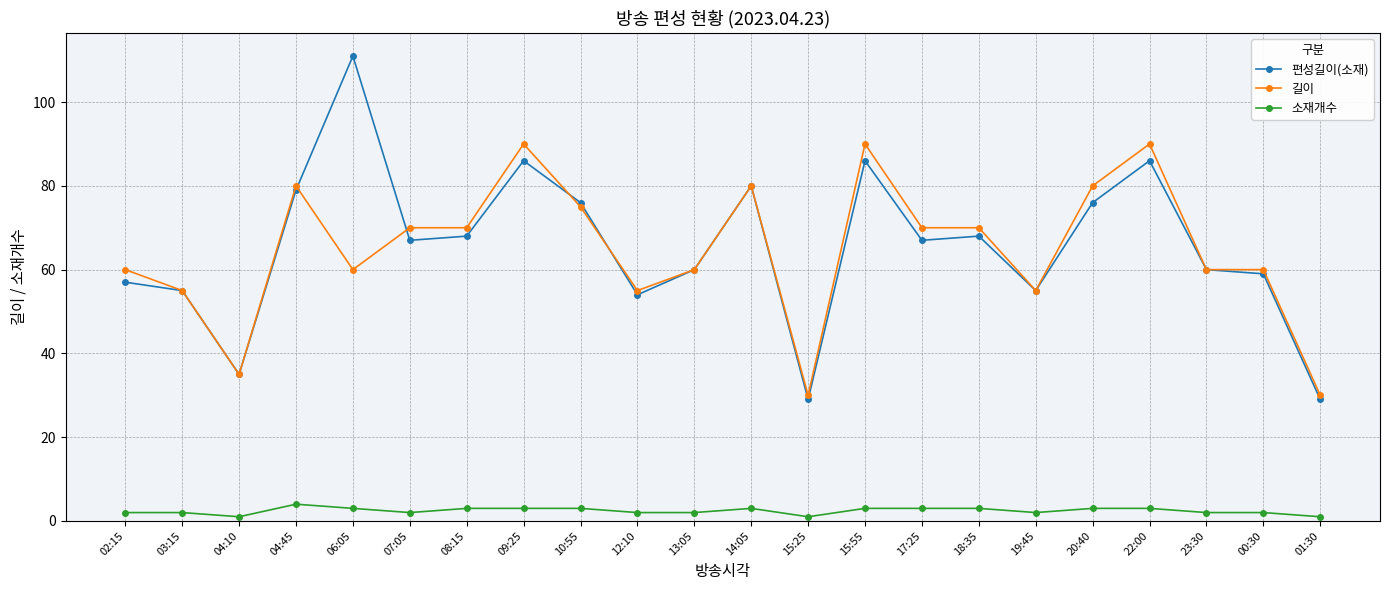

Reading left to right, transcribe all the data shown in this chart.

편성길이(소재): 57	55	35	79	111	67	68	86	76	54	60	80	29	86	67	68	55	76	86	60	59	29
길이: 60	55	35	80	60	70	70	90	75	55	60	80	30	90	70	70	55	80	90	60	60	30
소재개수: 2	2	1	4	3	2	3	3	3	2	2	3	1	3	3	3	2	3	3	2	2	1